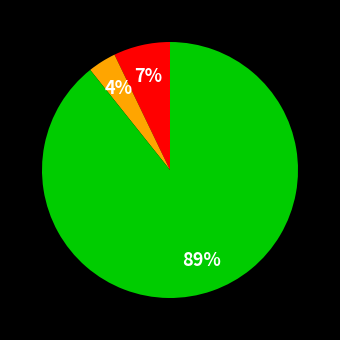

Is there a majority slice in this chart?

Yes